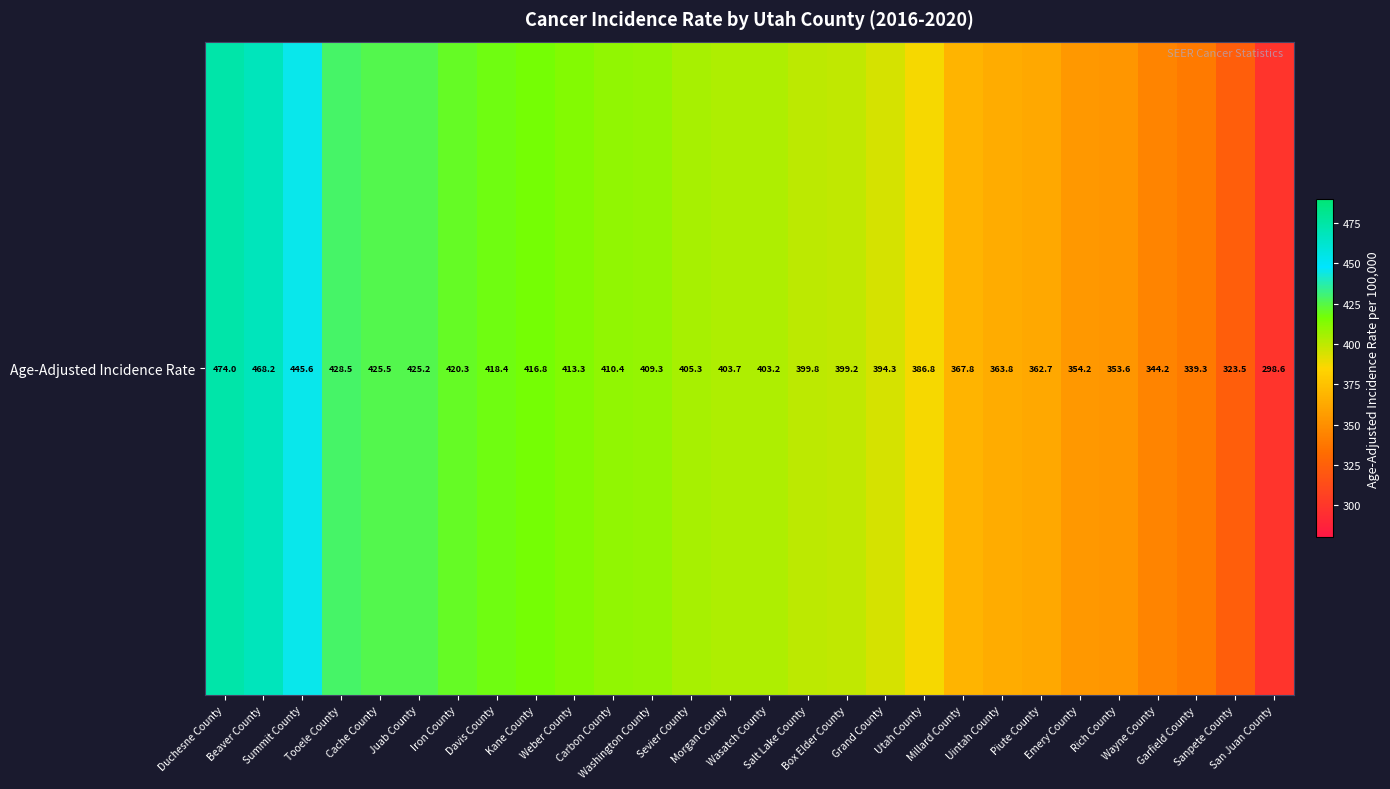

What is the difference between the second highest and second lowest values?

144.7